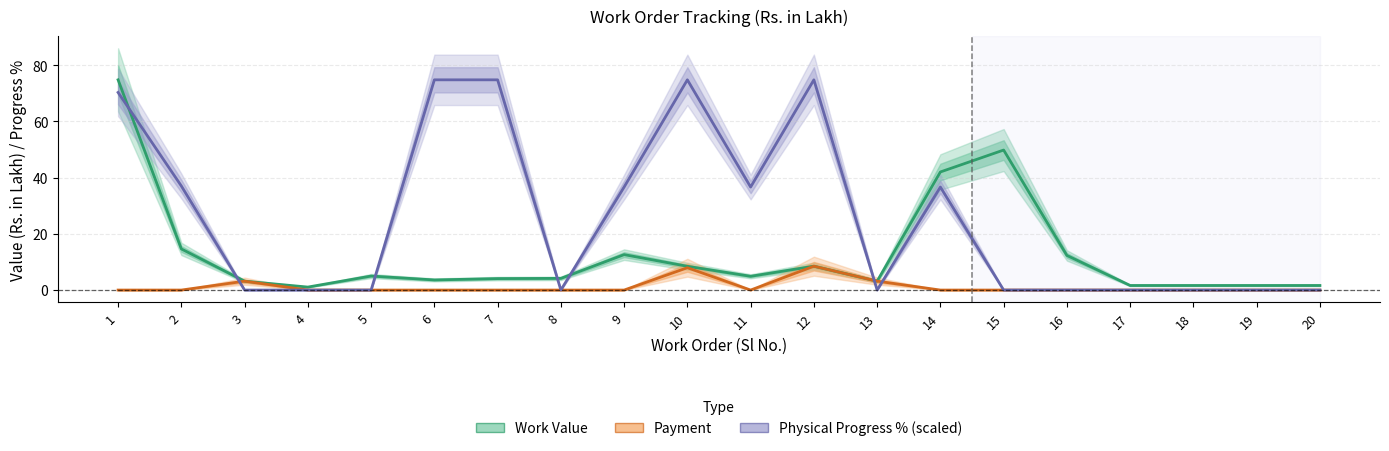

Which series changed the most between 5 and 11?

Physical Progress % (scaled)